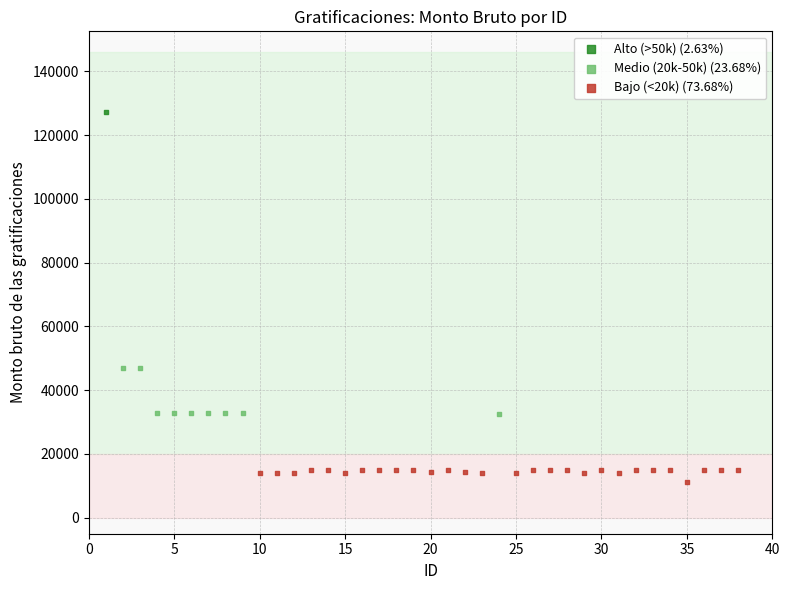

What are all the series names shown in the legend?

Alto (>50k) (2.63%), Medio (20k-50k) (23.68%), Bajo (<20k) (73.68%)